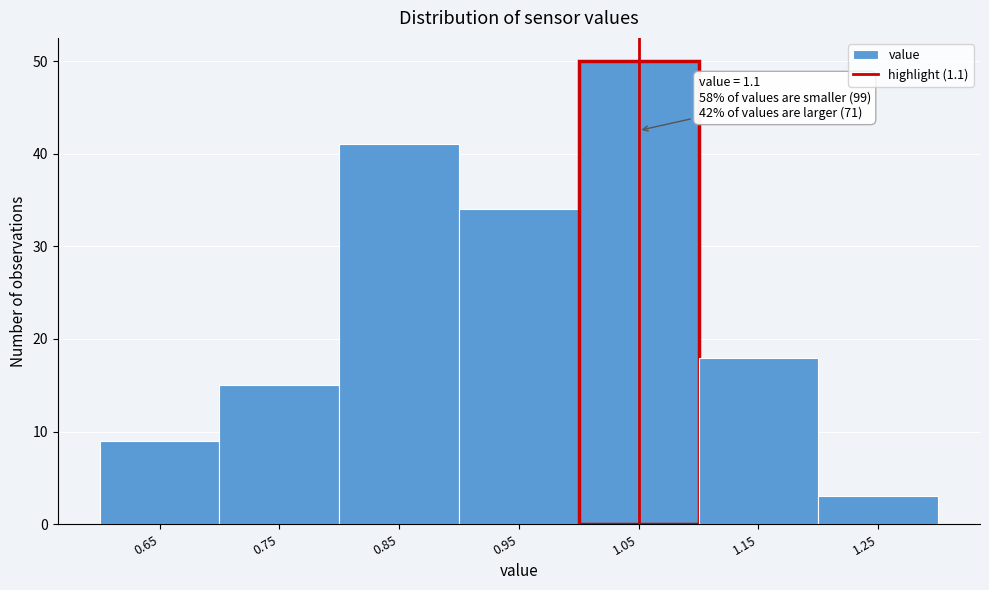

Reading left to right, transcribe all the data shown in this chart.

9	15	41	34	50	18	3